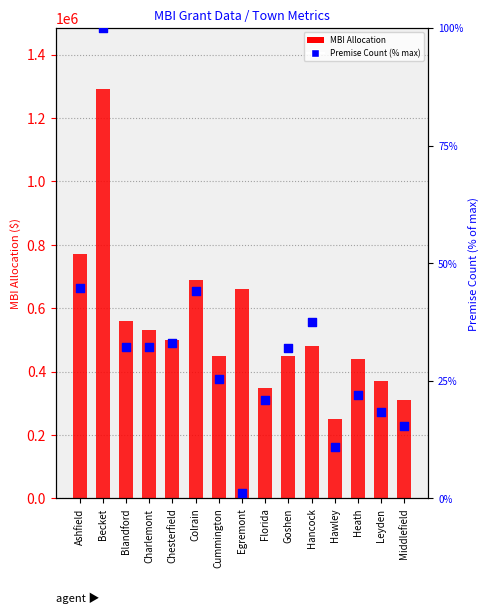

Approximately how many times larger is the value at Charlemont compared to Colrain?

0.7